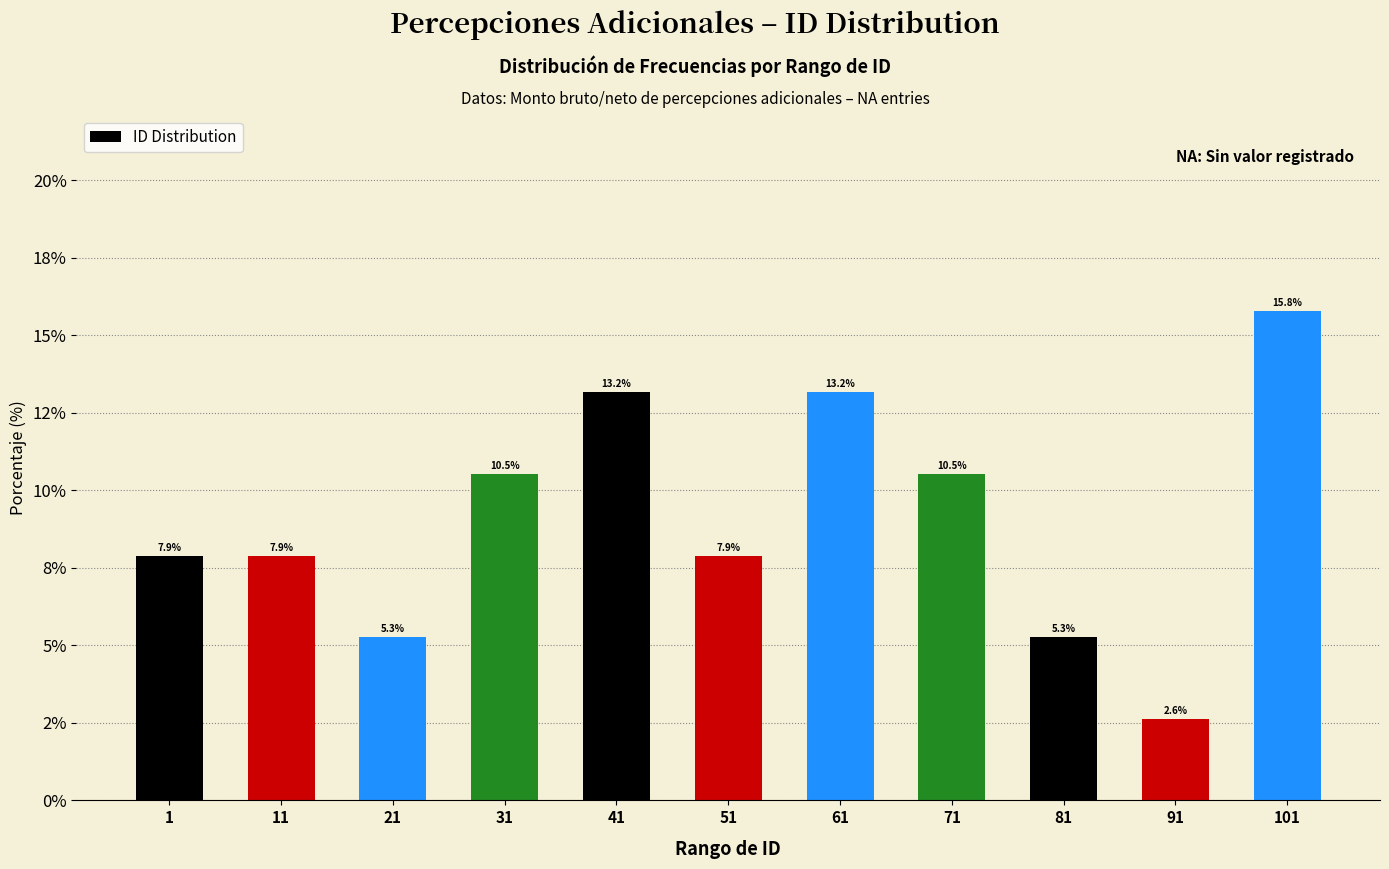

Are the bars horizontal?

No